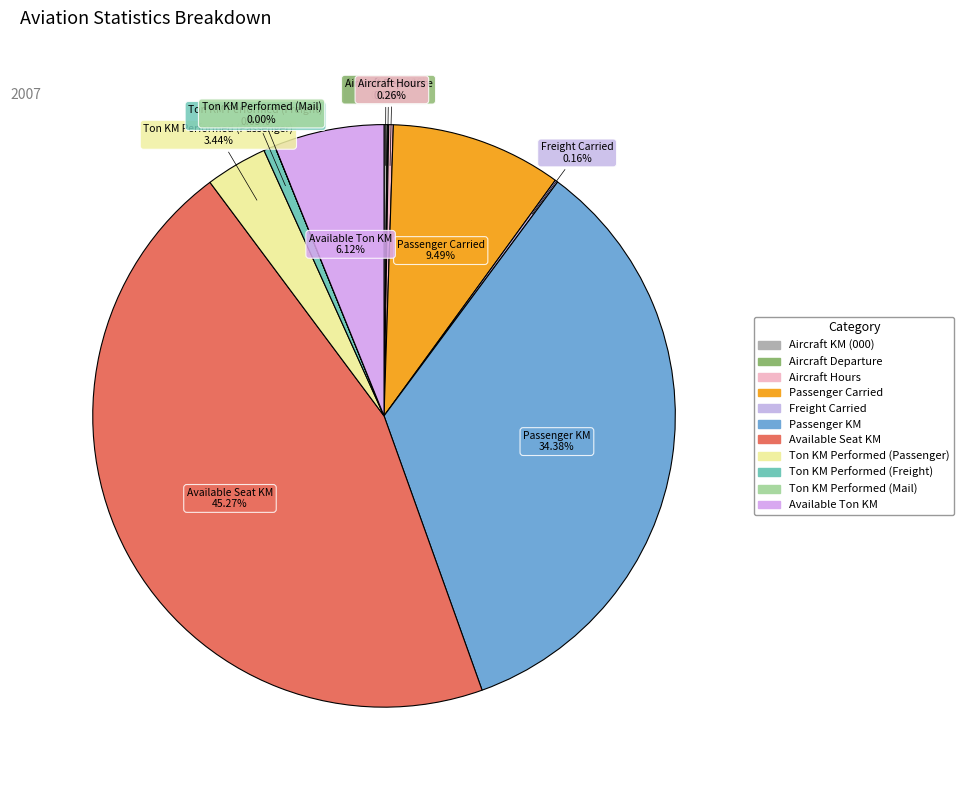

Which slice is the largest?

Available Seat KM